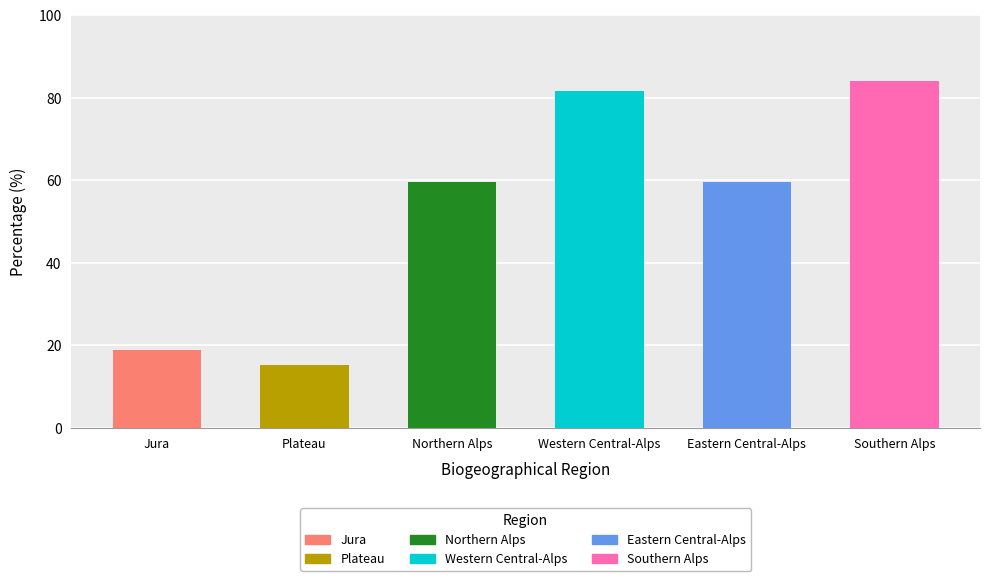

What position from the right is Jura?

6